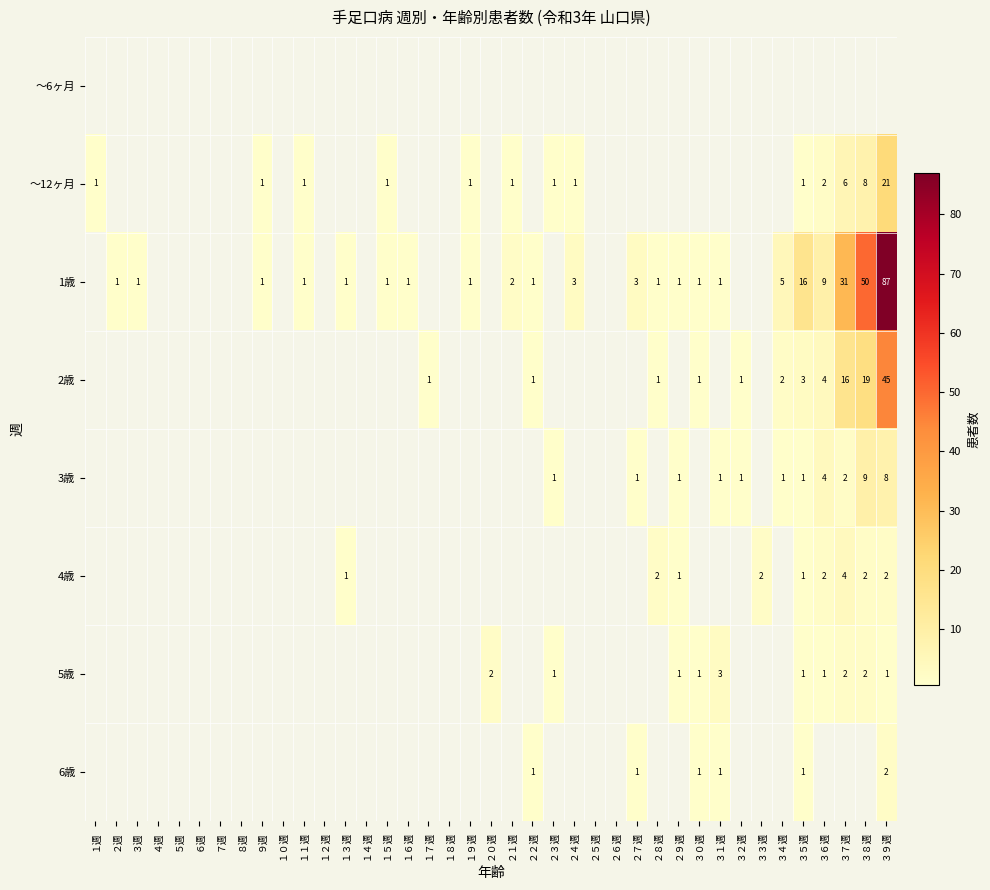

Which label corresponds to the smallest value in the chart?

１週